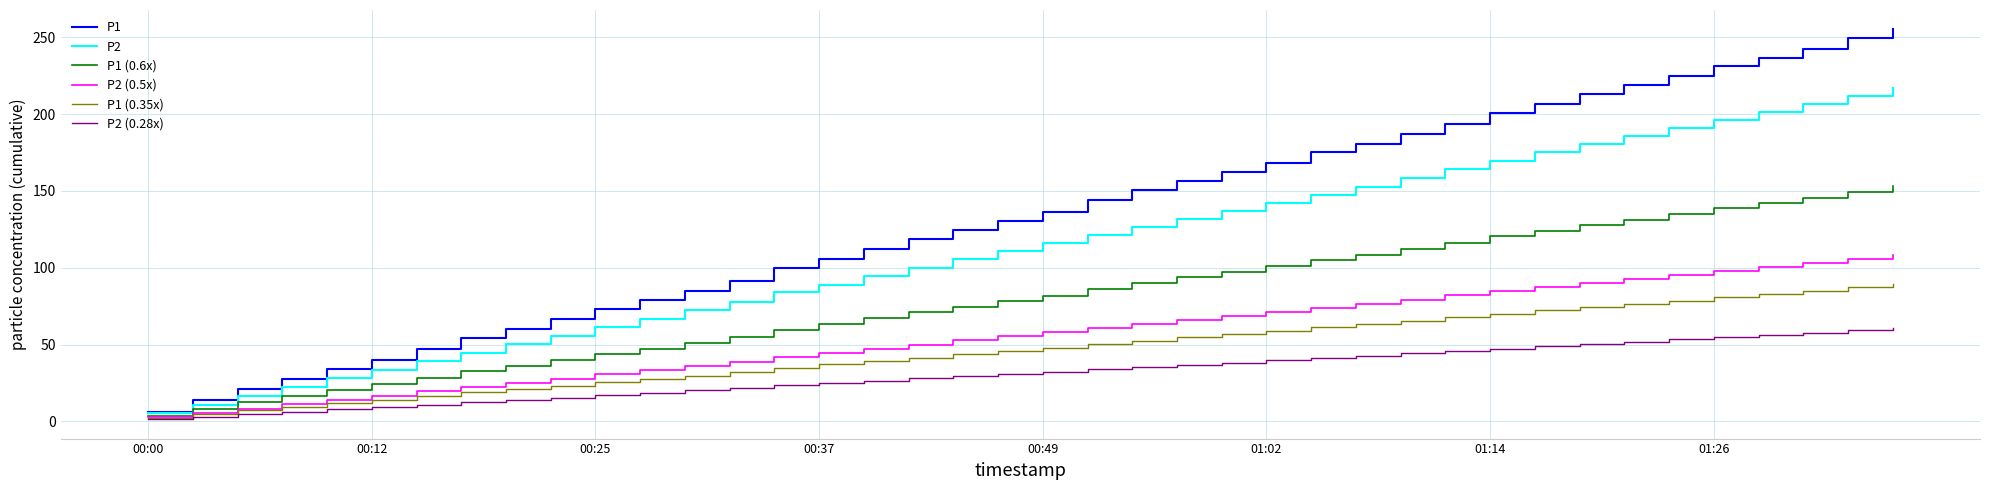

Which series has the widest spread of values?

P1